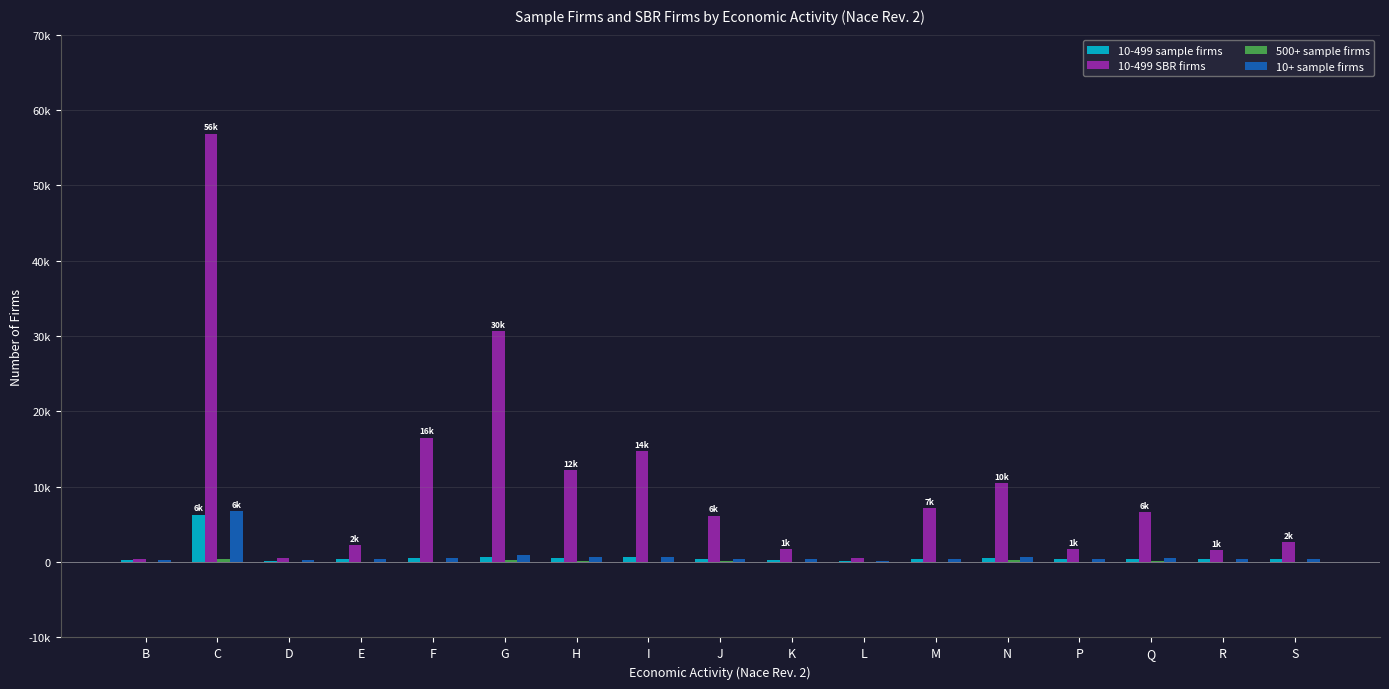

How many values in 500+ sample firms are above zero?

16